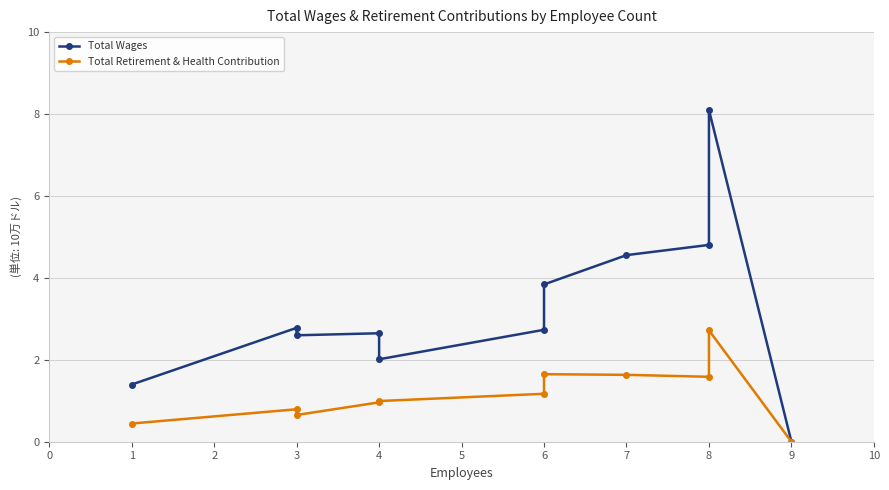

What is the difference between the second highest and minimum values in the Total Retirement & Health Contribution series?

1.6